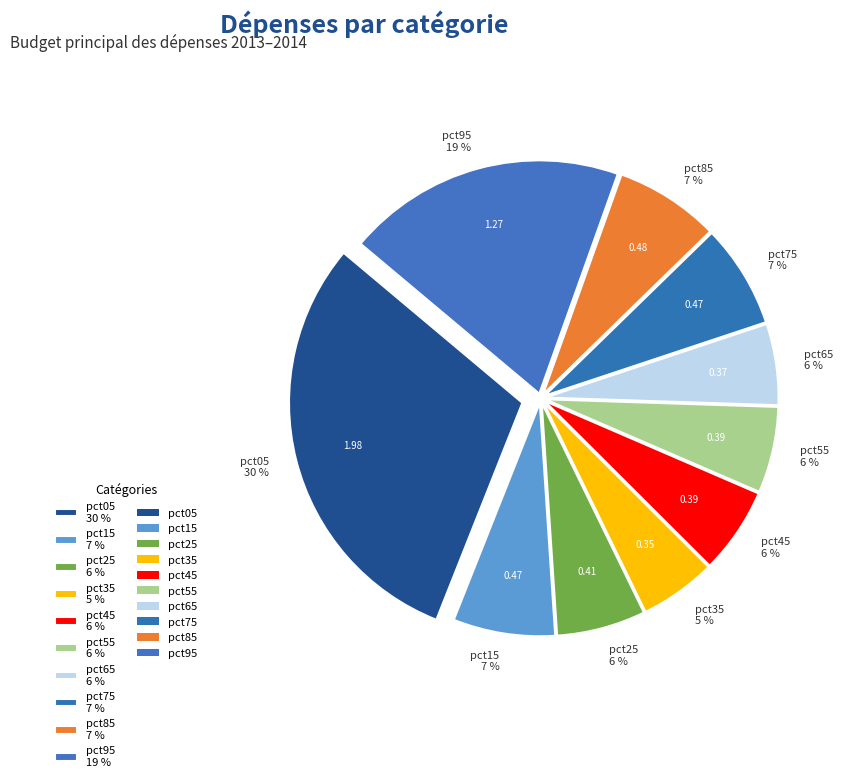

Combined, do pct25 and pct75 account for over 50%?

No